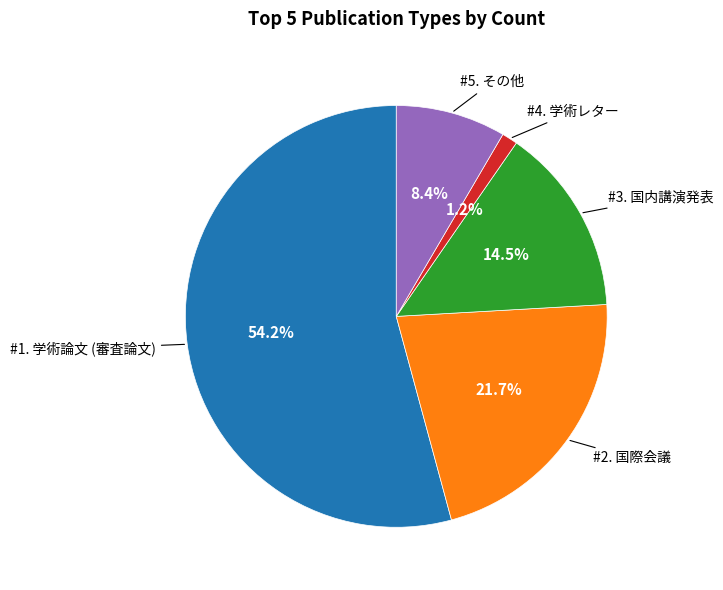

Is there any slice that represents more than half of the pie?

Yes